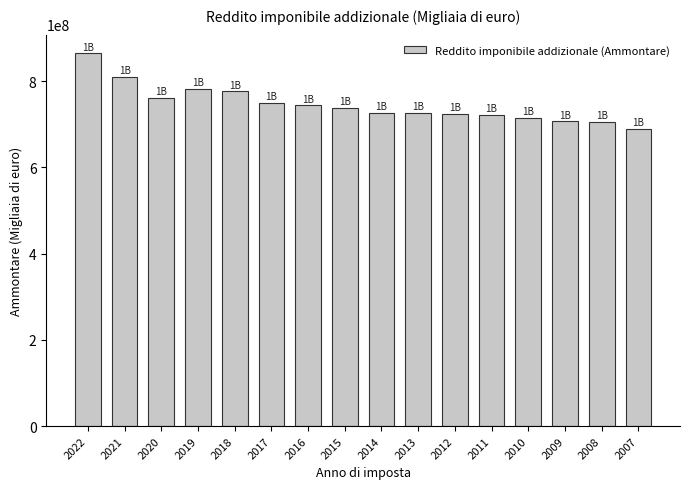

Read the value at 2009.

706373165.0